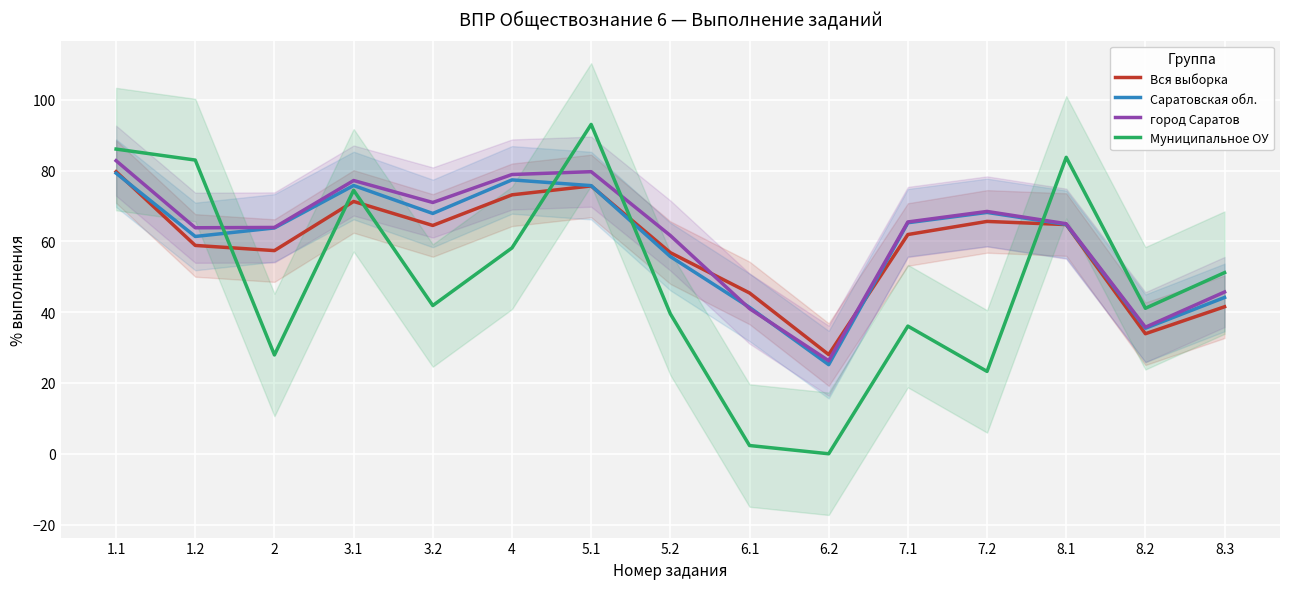

In Саратовская обл., how many points are lower than both neighbors (excluding endpoints)?

4